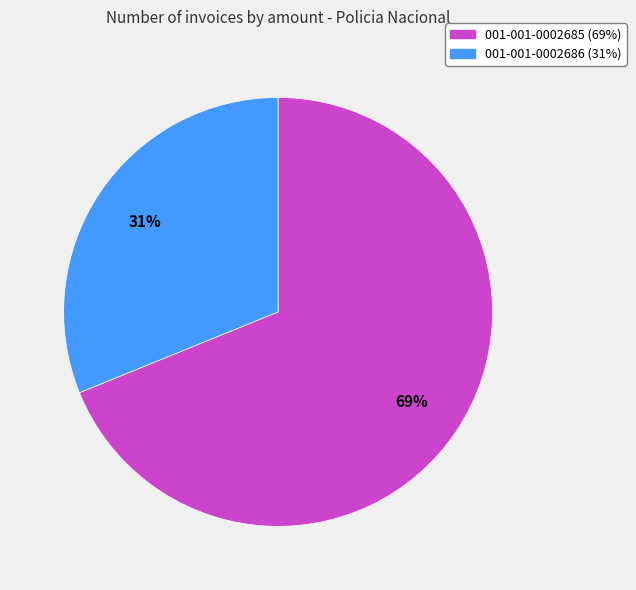

To the nearest percent, what is the difference between the largest and smallest slice percentages?

38%